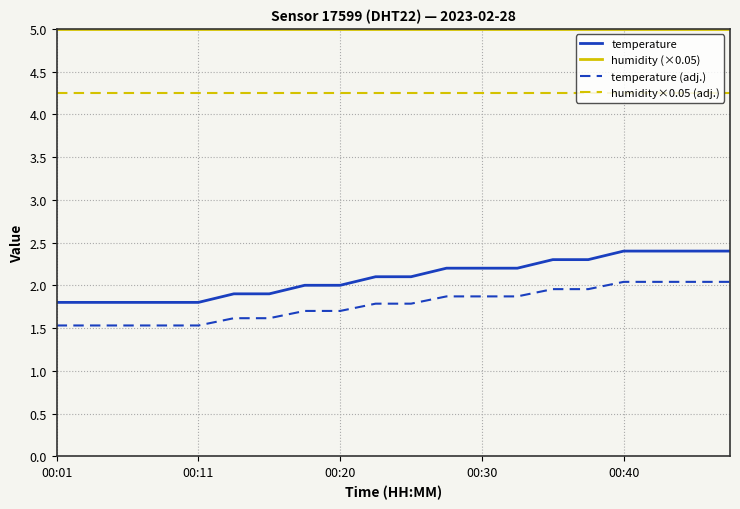

Rank the series by their maximum value, from highest to lowest.

humidity (×0.05), humidity×0.05 (adj.), temperature, temperature (adj.)